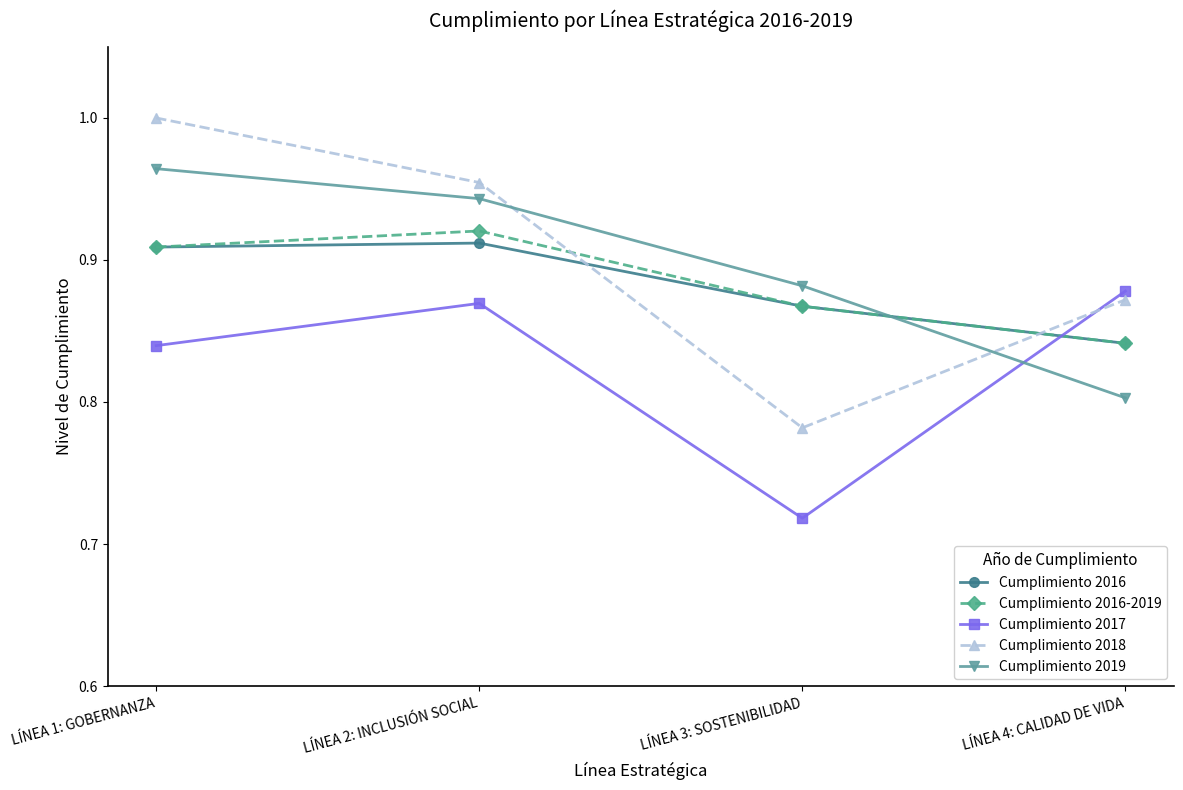

At which category does the chart reach its peak across all series?

LÍNEA 1: GOBERNANZA